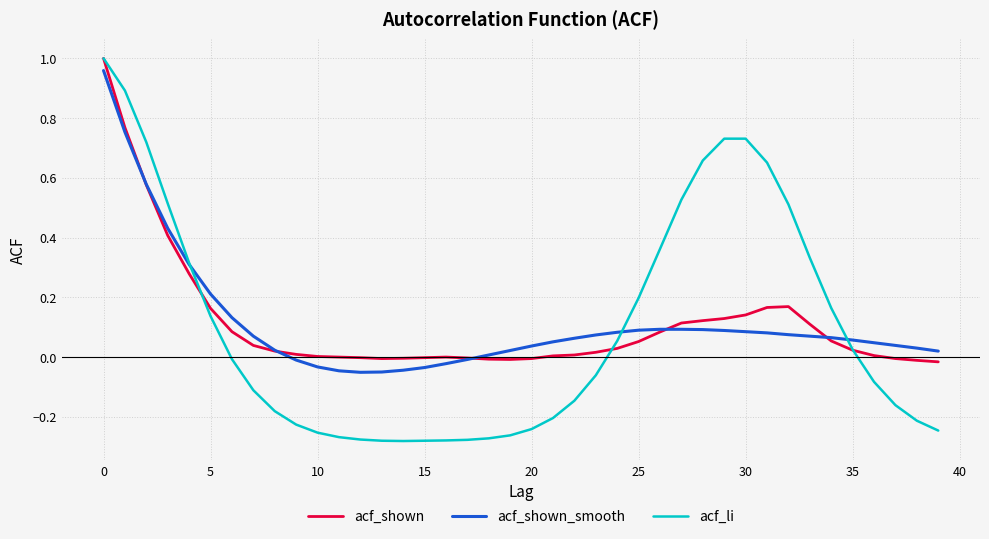

True or false: acf_li and acf_shown intersect in this chart.

True